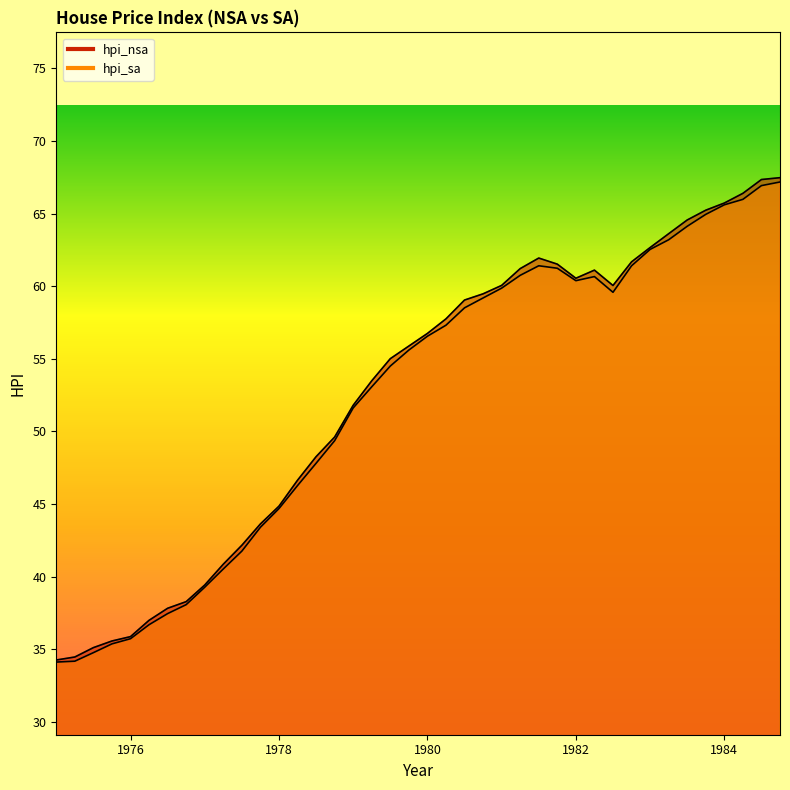

True or false: hpi_nsa has more than 2 points higher than both neighbors.

False